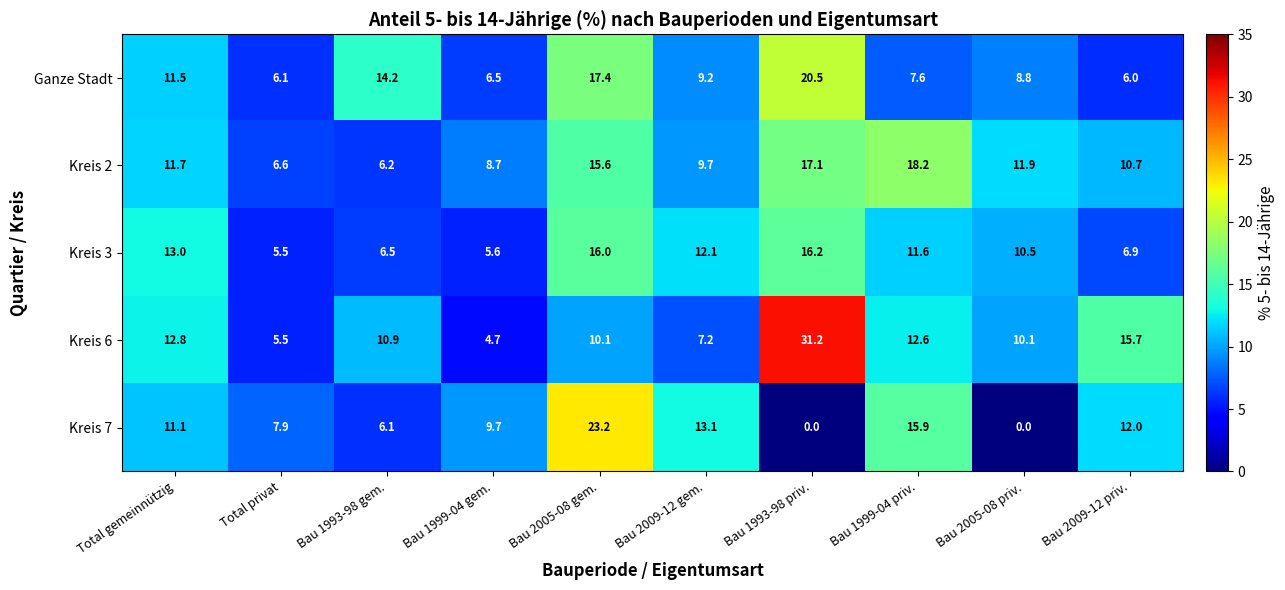

At which label is Kreis 2 closest to 12?

Bau 2005-08 priv.